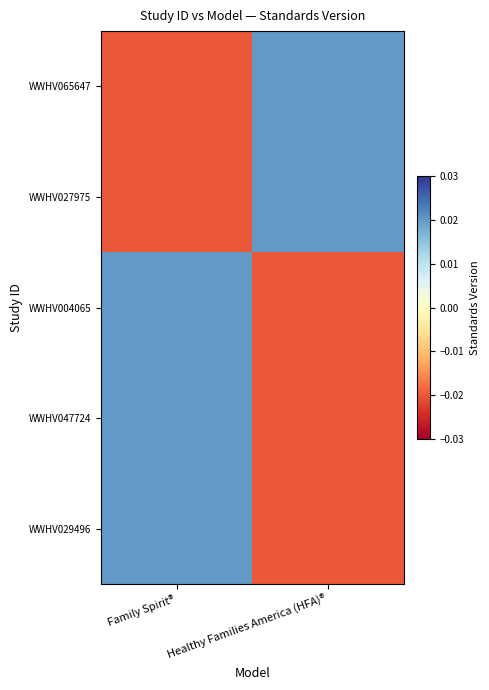

Reading right to left, transcribe all the data shown in this chart.

WWHV029496: Healthy Families America (HFA)®=-0.0	Family Spirit®=0.0
WWHV047724: Healthy Families America (HFA)®=-0.0	Family Spirit®=0.0
WWHV004065: Healthy Families America (HFA)®=-0.0	Family Spirit®=0.0
WWHV027975: Healthy Families America (HFA)®=0.0	Family Spirit®=-0.0
WWHV065647: Healthy Families America (HFA)®=0.0	Family Spirit®=-0.0